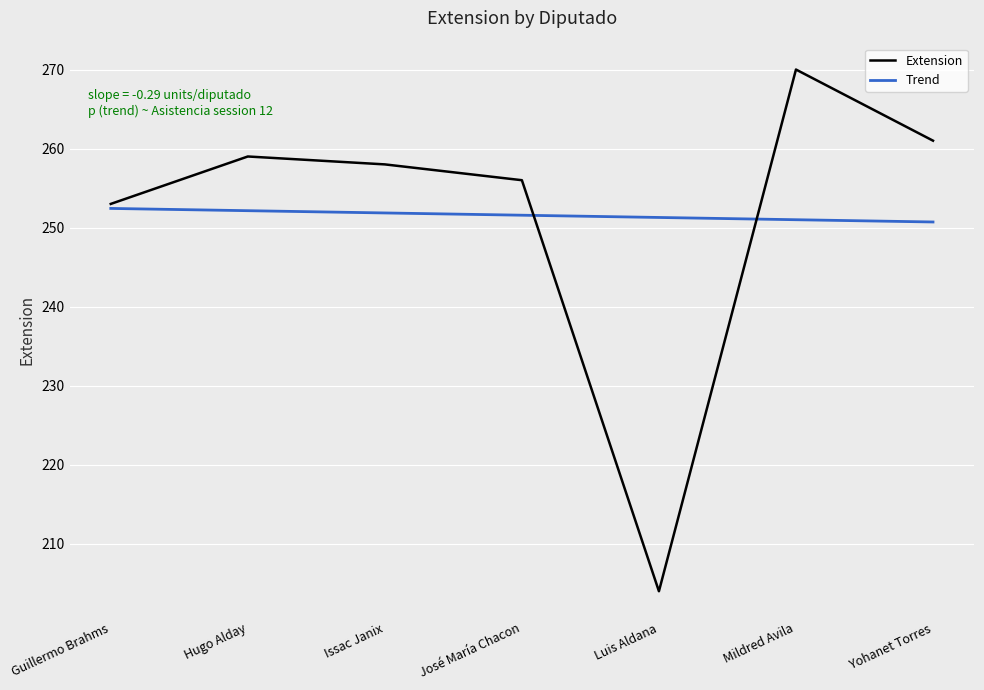

At which label is Extension closest to 237?

Guillermo Brahms